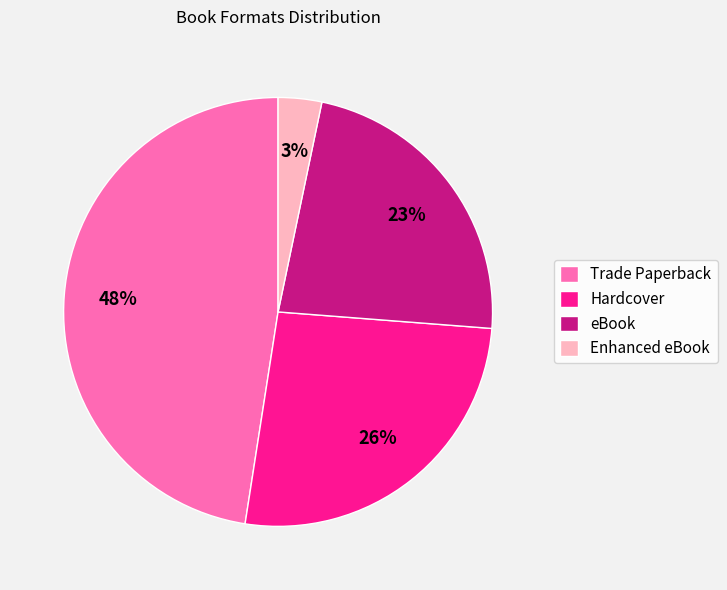

To the nearest percent, what is the difference between the Enhanced eBook and Hardcover slice percentages?

23%